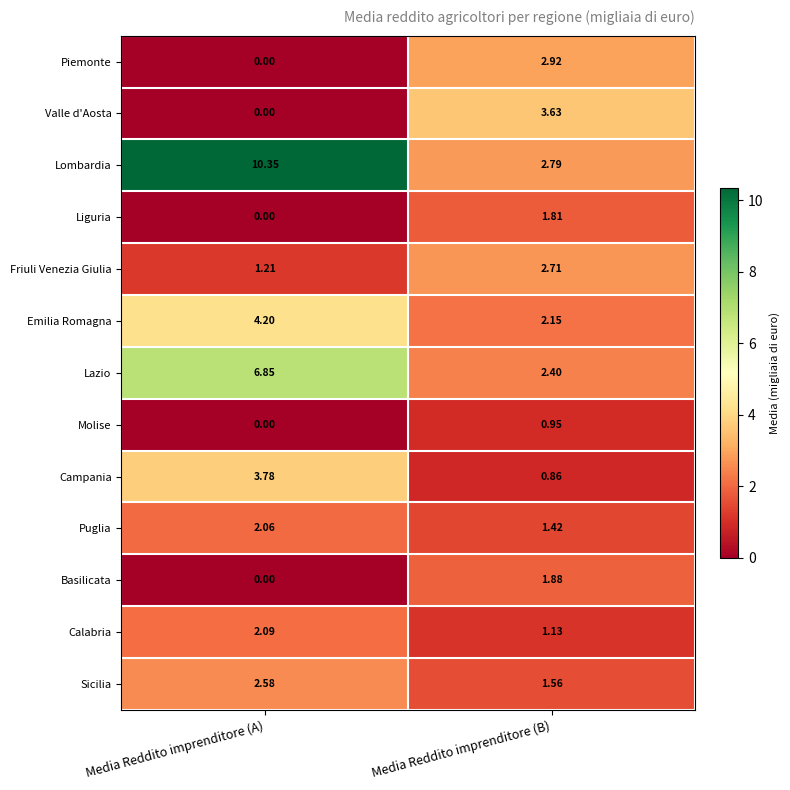

Where does the Valle d'Aosta series first go above 3?

Media Reddito imprenditore (B)